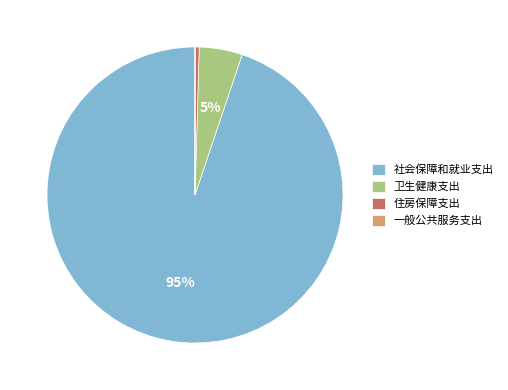

Is there any slice that represents more than half of the pie?

Yes